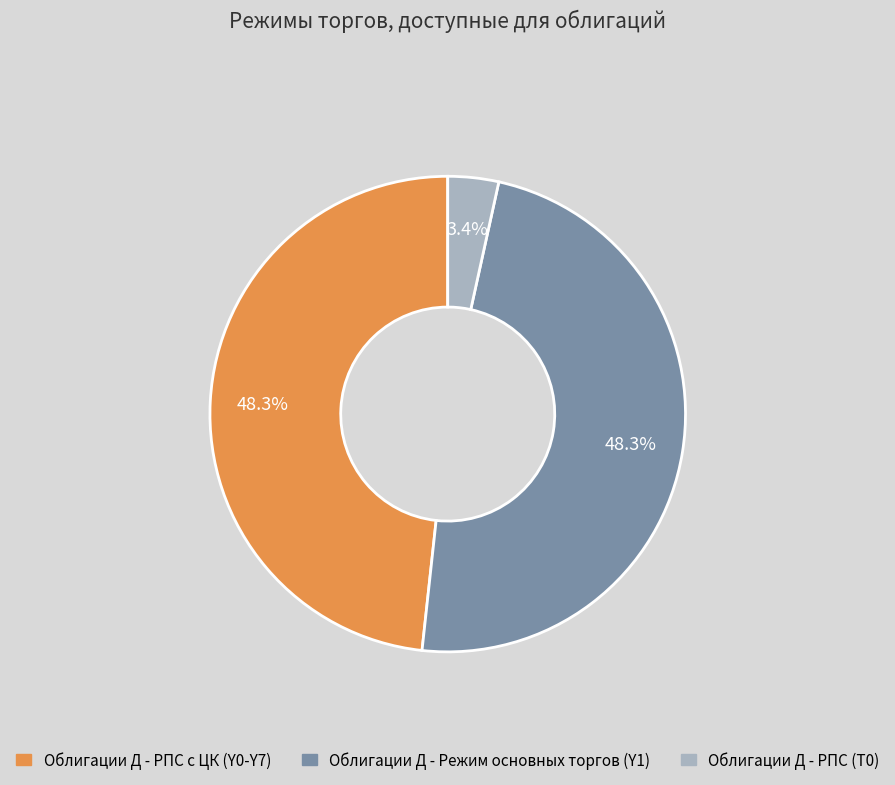

How many slices are in this pie chart?

3